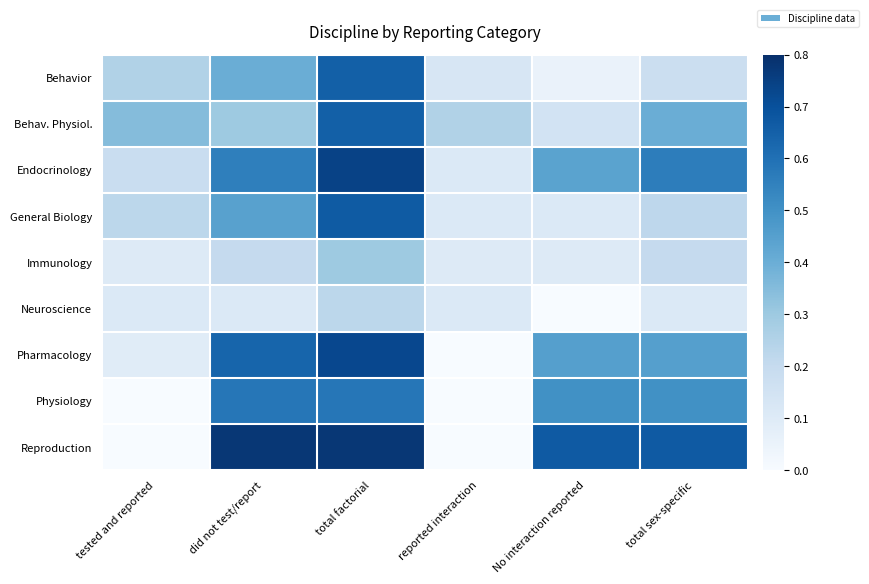

Which has a higher value, reported interaction or tested and reported?

tested and reported